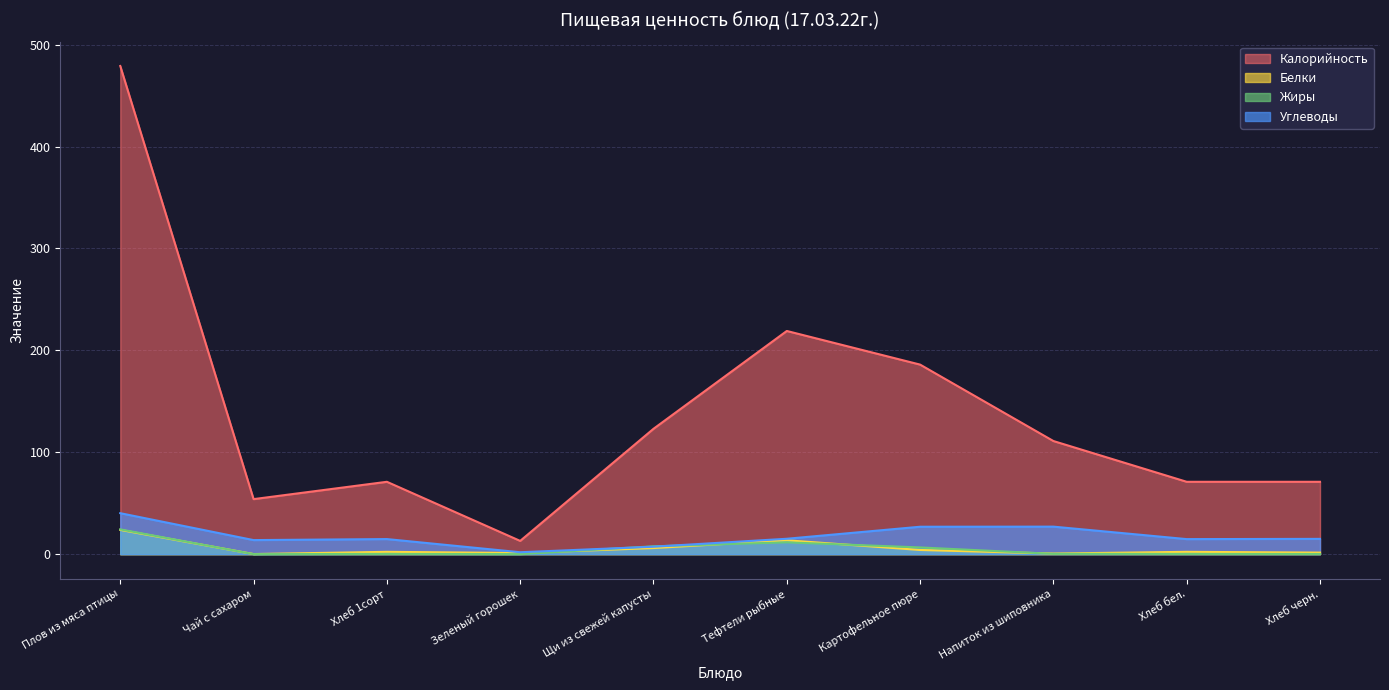

Which series has the largest range (max minus min)?

Калорийность